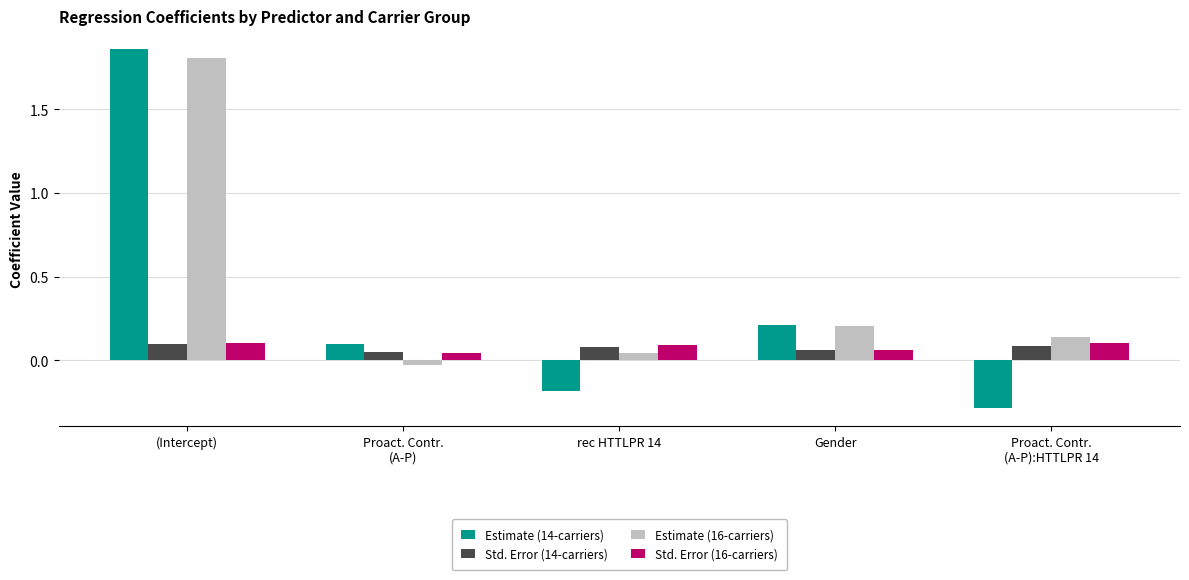

Which series has the largest range (max minus min)?

Estimate (14-carriers)